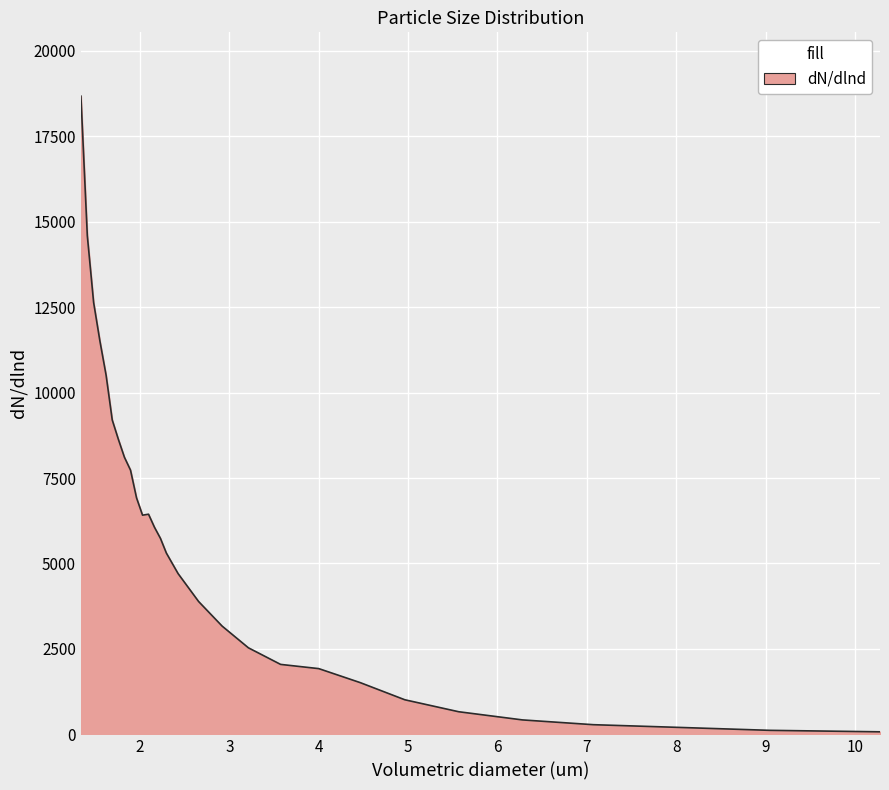

What is the difference between the maximum and minimum values?

18595.4